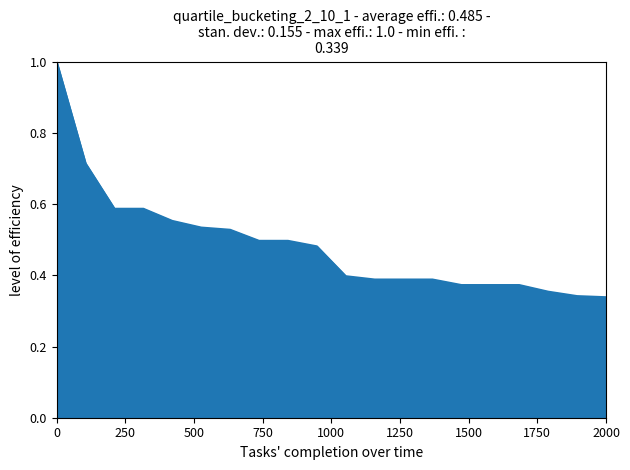

Is this an area chart (filled region under the line)?

Yes